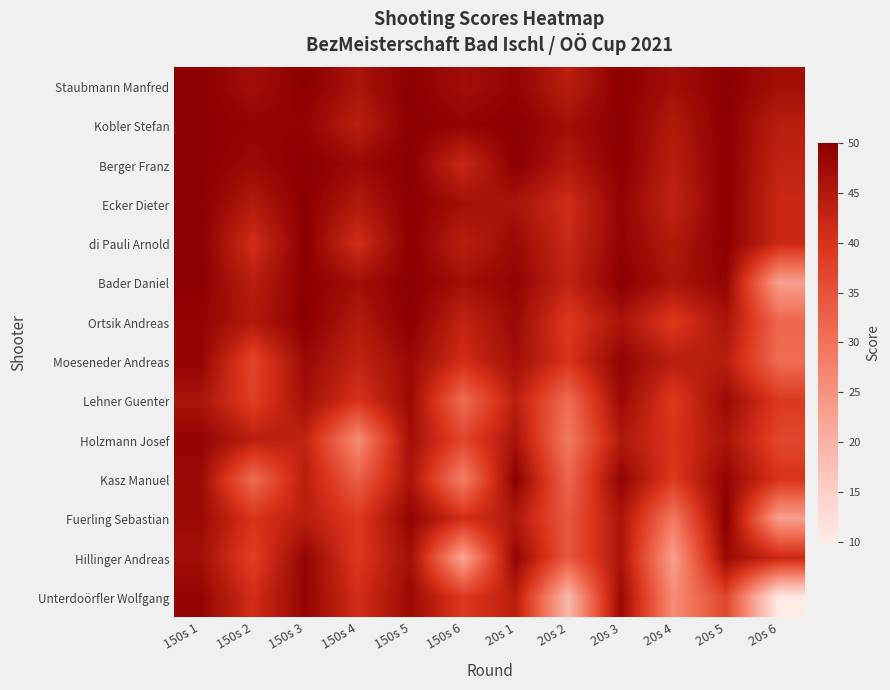

Reading right to left, transcribe all the data shown in this chart.

Staubmann Manfred: 20s 6=47	20s 5=50	20s 4=47	20s 3=50	20s 2=44	20s 1=49	150s 6=47	150s 5=50	150s 4=46	150s 3=50	150s 2=47	150s 1=50
Kobler Stefan: 20s 6=44	20s 5=50	20s 4=45	20s 3=50	20s 2=47	20s 1=50	150s 6=49	150s 5=50	150s 4=44	150s 3=49	150s 2=49	150s 1=50
Berger Franz: 20s 6=43	20s 5=50	20s 4=44	20s 3=50	20s 2=45	20s 1=50	150s 6=42	150s 5=50	150s 4=48	150s 3=50	150s 2=48	150s 1=50
Ecker Dieter: 20s 6=42	20s 5=50	20s 4=43	20s 3=49	20s 2=41	20s 1=46	150s 6=47	150s 5=50	150s 4=45	150s 3=50	150s 2=45	150s 1=50
di Pauli Arnold: 20s 6=42	20s 5=50	20s 4=45	20s 3=49	20s 2=42	20s 1=48	150s 6=44	150s 5=50	150s 4=41	150s 3=50	150s 2=41	150s 1=50
Bader Daniel: 20s 6=23	20s 5=49	20s 4=46	20s 3=50	20s 2=43	20s 1=49	150s 6=47	150s 5=50	150s 4=47	150s 3=50	150s 2=44	150s 1=50
Ortsik Andreas: 20s 6=32	20s 5=46	20s 4=39	20s 3=46	20s 2=39	20s 1=48	150s 6=43	150s 5=50	150s 4=45	150s 3=50	150s 2=45	150s 1=49
Moeseneder Andreas: 20s 6=31	20s 5=44	20s 4=44	20s 3=49	20s 2=40	20s 1=47	150s 6=41	150s 5=48	150s 4=43	150s 3=48	150s 2=37	150s 1=49
Lehner Guenter: 20s 6=39	20s 5=48	20s 4=39	20s 3=48	20s 2=31	20s 1=44	150s 6=31	150s 5=48	150s 4=40	150s 3=47	150s 2=38	150s 1=46
Holzmann Josef: 20s 6=37	20s 5=46	20s 4=40	20s 3=45	20s 2=29	20s 1=46	150s 6=37	150s 5=47	150s 4=26	150s 3=43	150s 2=44	150s 1=49
Kasz Manuel: 20s 6=40	20s 5=49	20s 4=39	20s 3=49	20s 2=32	20s 1=50	150s 6=28	150s 5=46	150s 4=33	150s 3=44	150s 2=31	150s 1=48
Fuerling Sebastian: 20s 6=23	20s 5=50	20s 4=29	20s 3=46	20s 2=34	20s 1=45	150s 6=41	150s 5=49	150s 4=39	150s 3=44	150s 2=40	150s 1=48
Hillinger Andreas: 20s 6=42	20s 5=48	20s 4=23	20s 3=46	20s 2=34	20s 1=49	150s 6=22	150s 5=47	150s 4=39	150s 3=49	150s 2=38	150s 1=47
Unterdoörfler Wolfgang: 20s 6=10	20s 5=37	20s 4=26	20s 3=48	20s 2=19	20s 1=44	150s 6=39	150s 5=48	150s 4=41	150s 3=49	150s 2=41	150s 1=49